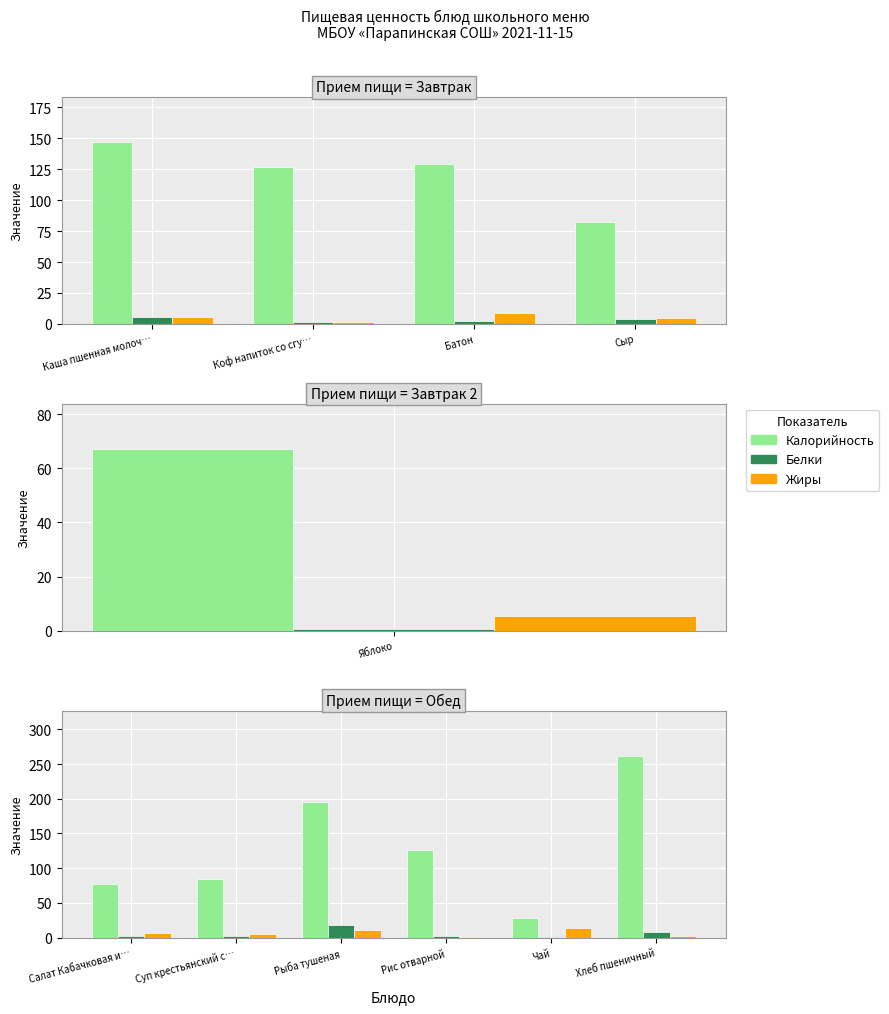

At how many categories does at least one series exceed 234?

1